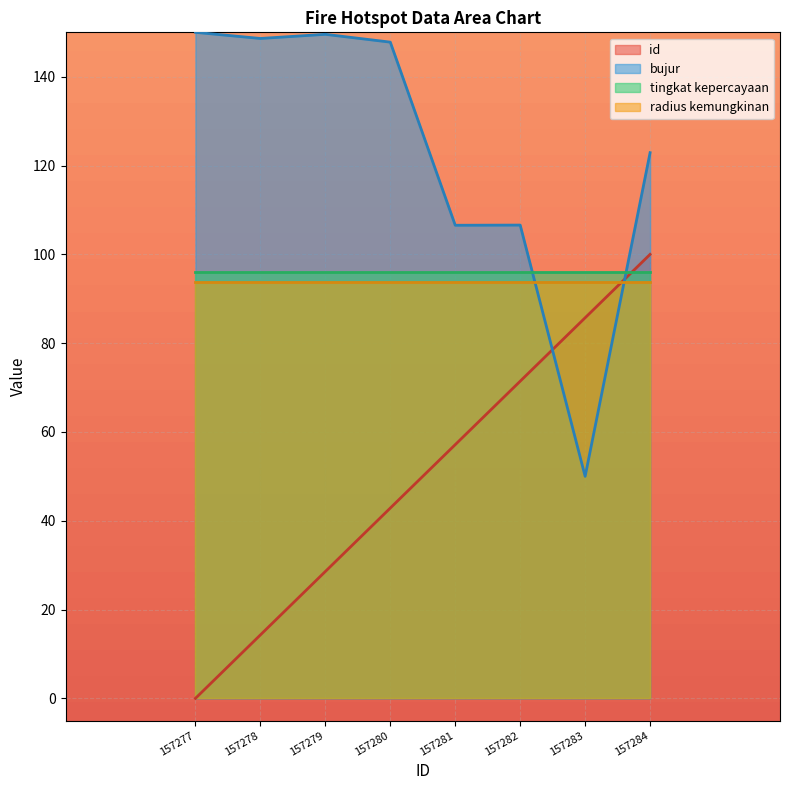

Which category has the lowest value across all series?

157277